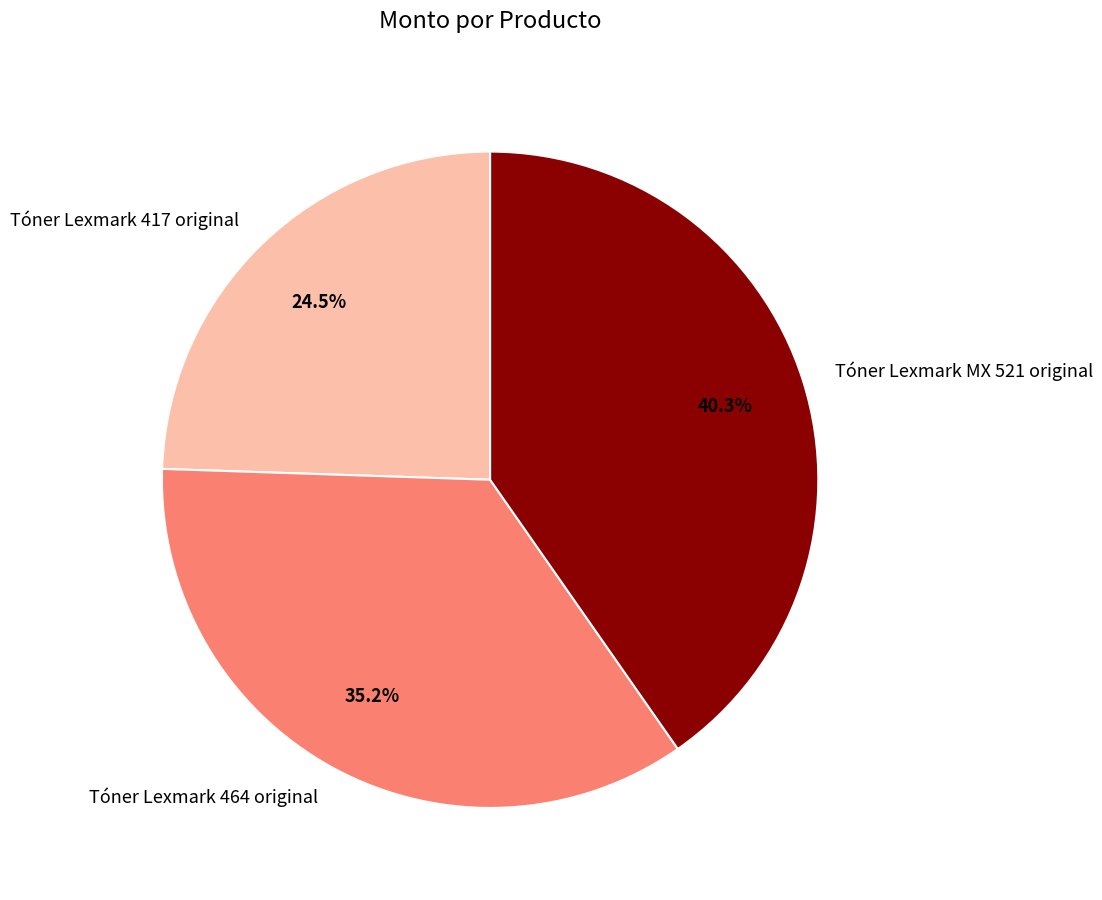

To the nearest percent, what portion does Tóner Lexmark MX 521 original represent?

40%